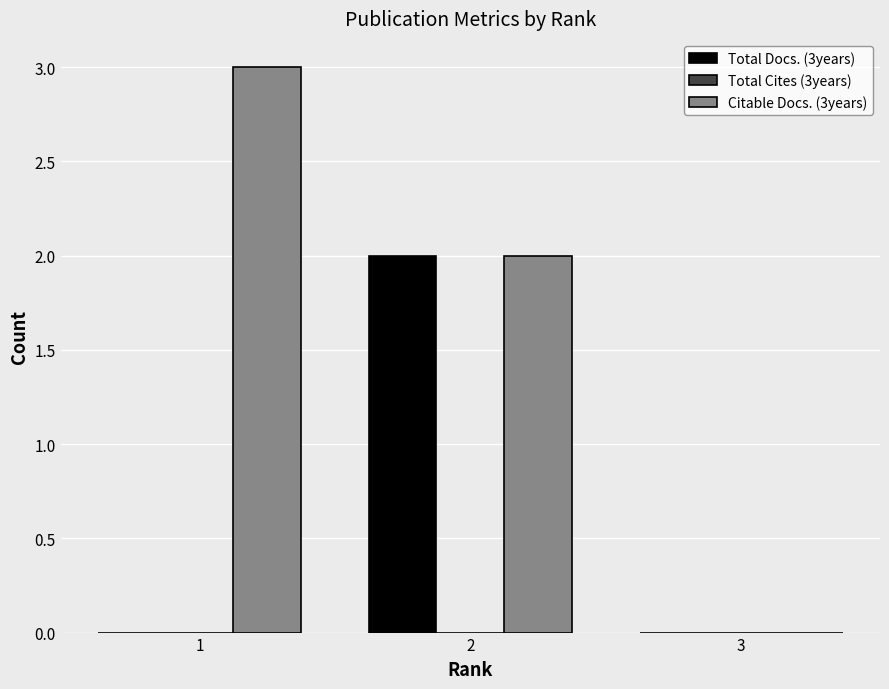

Which series has the largest total across all categories?

Citable Docs. (3years)